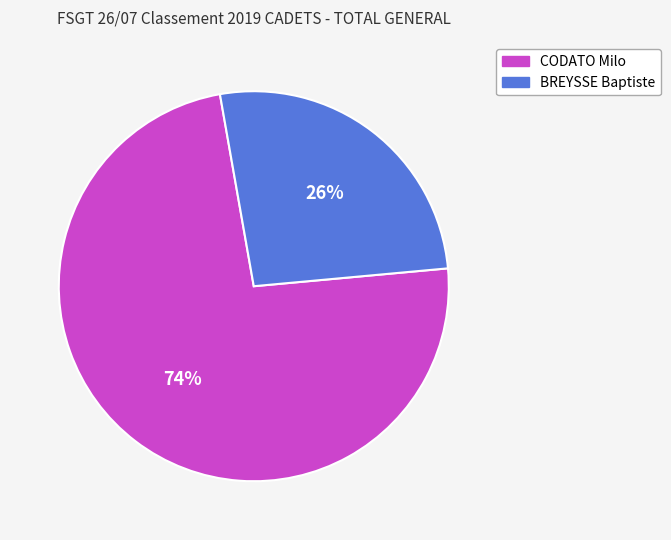

Does any single category account for the majority?

Yes